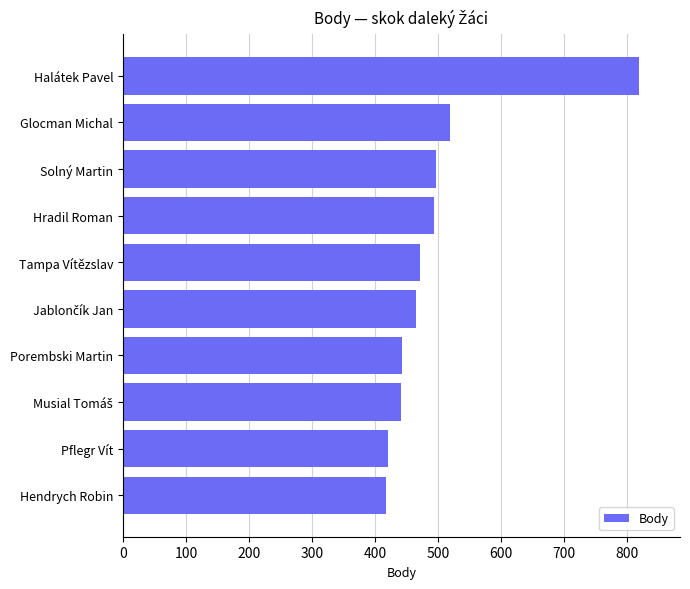

At which category does the chart reach its peak across all series?

Halátek Pavel